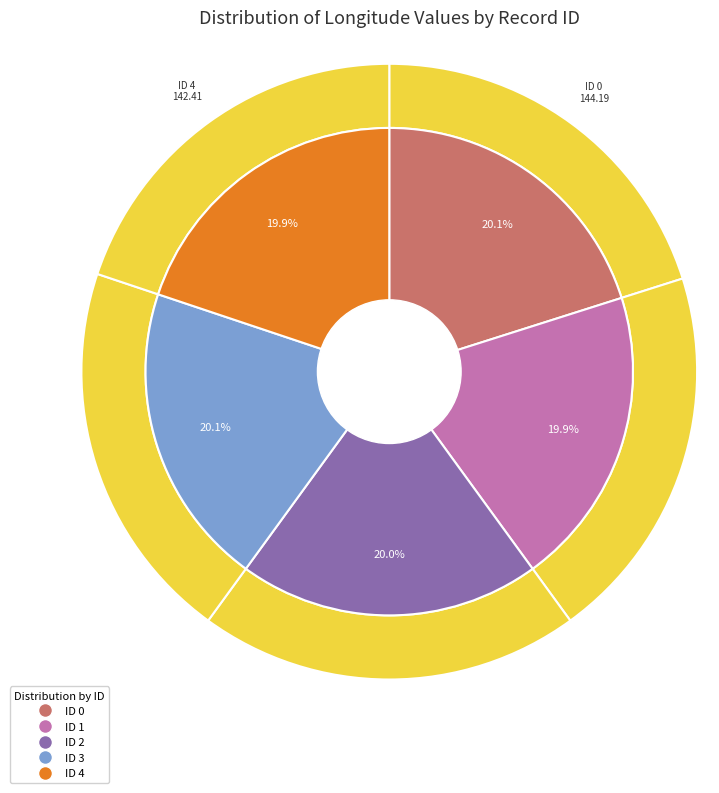

Approximately how many times larger is the value at 1 compared to 3?

1.0